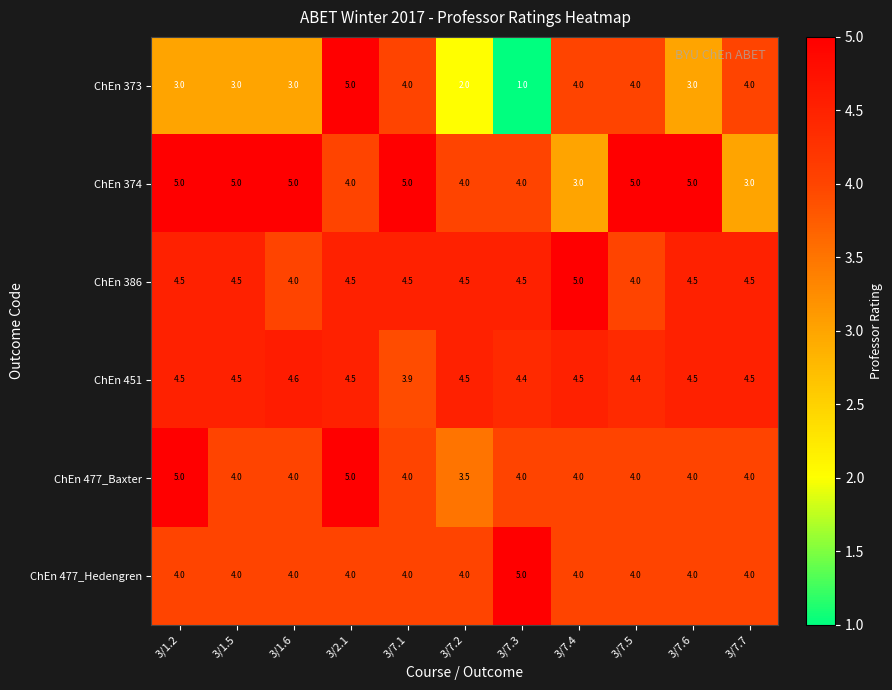

What is the approximate value of ChEn 374 at 3/7.1?

5.0